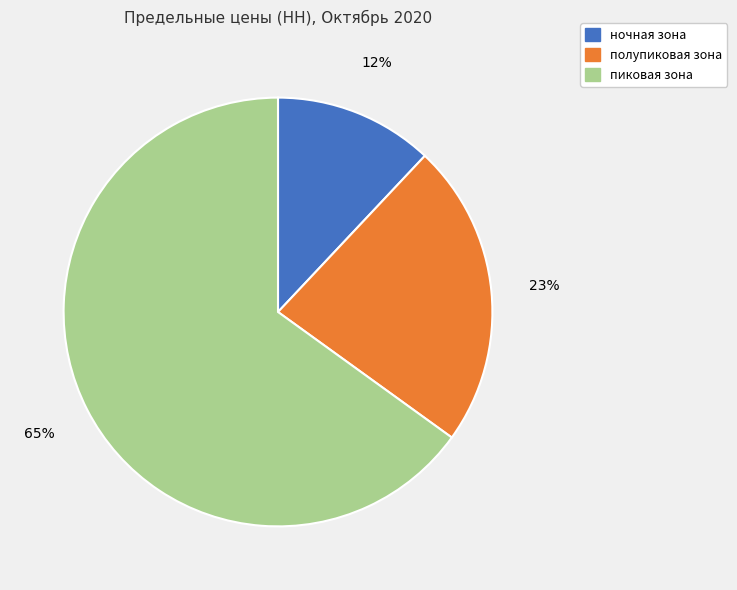

Approximately how many times larger is the value at пиковая зона compared to полупиковая зона?

2.8